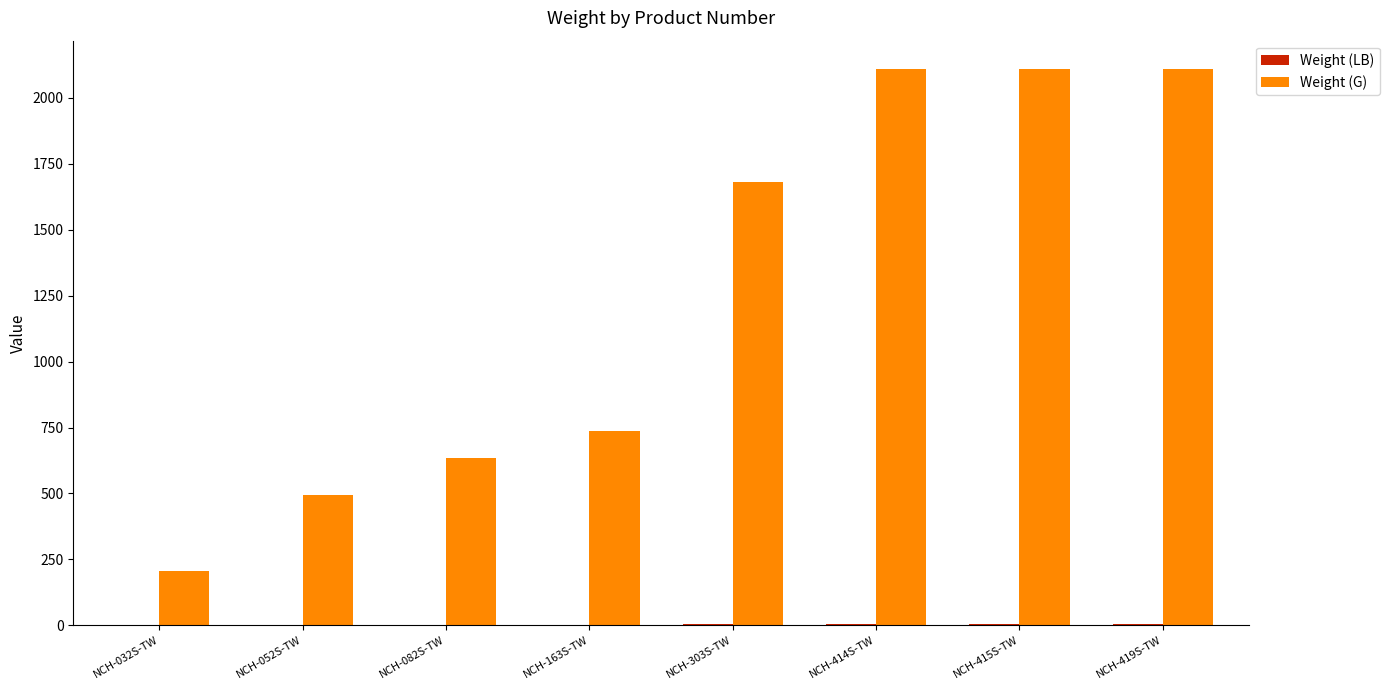

Which series has the largest total across all categories?

Weight (G)